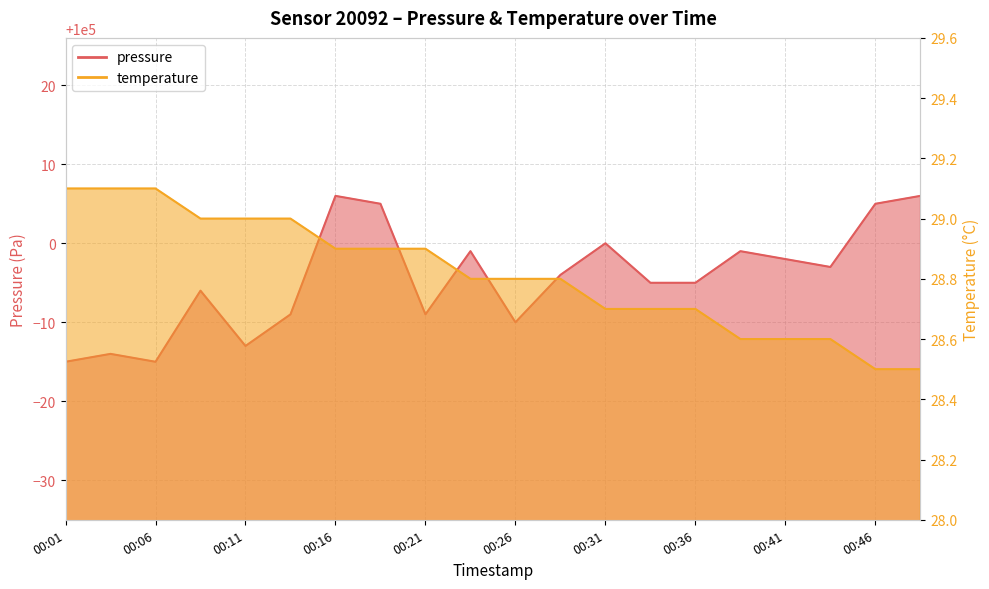

The value of pressure at 00:19 is 100005.0. True or false?

True